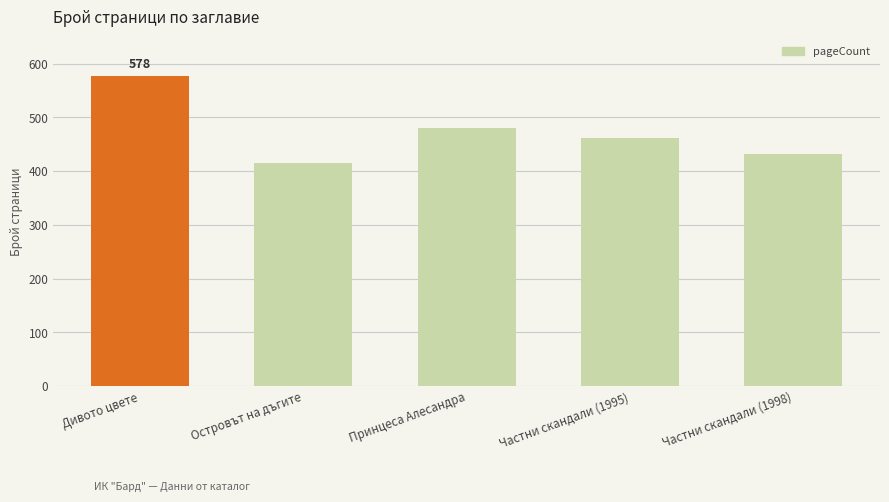

What is the ratio of the value at Дивото цвете to the value at Частни скандали (1995)?

1.3